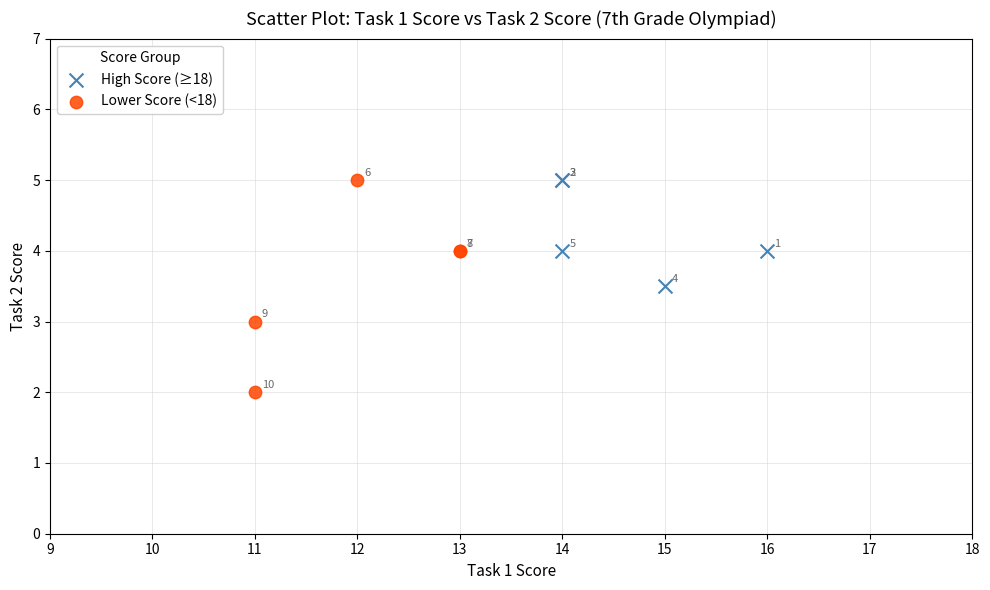

Which series has the largest Y range (max minus min)?

Lower Score (<18)